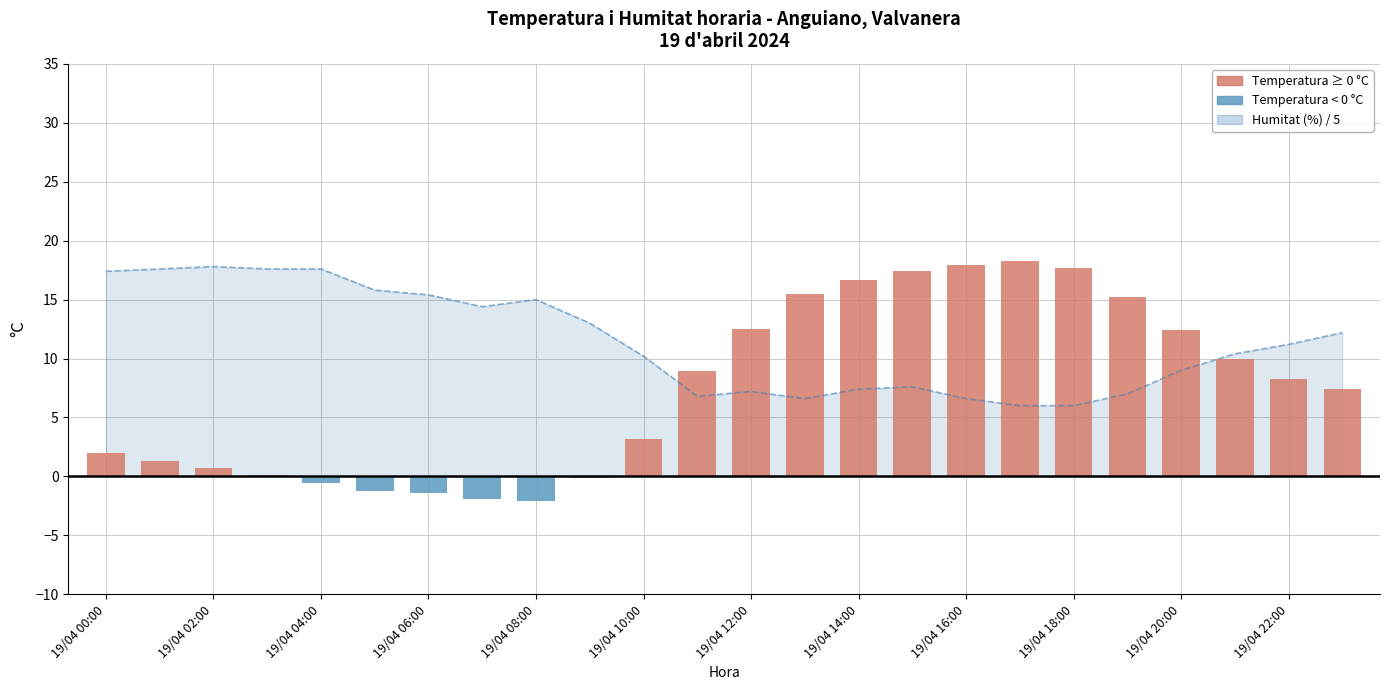

The value of Humitat (%) / 5 (línia) at 17 is 8.2. True or false?

False